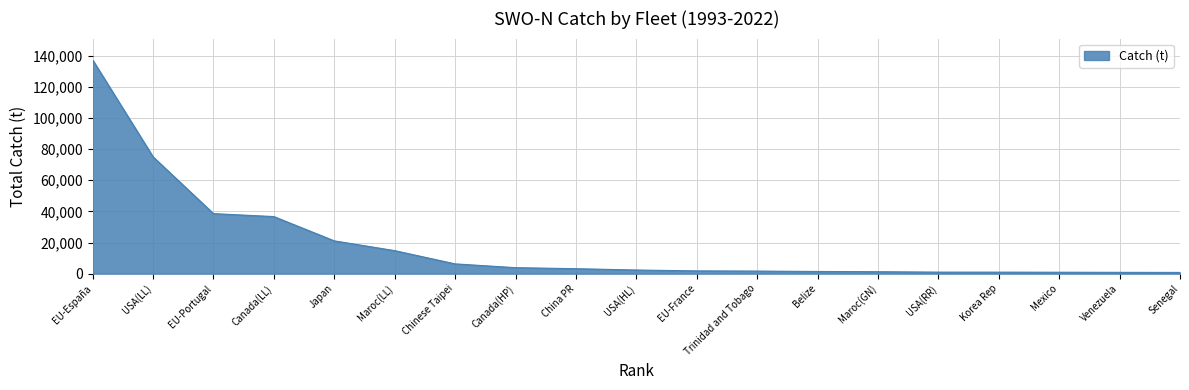

Where is the data nearest to the value 69002?

USA(LL)